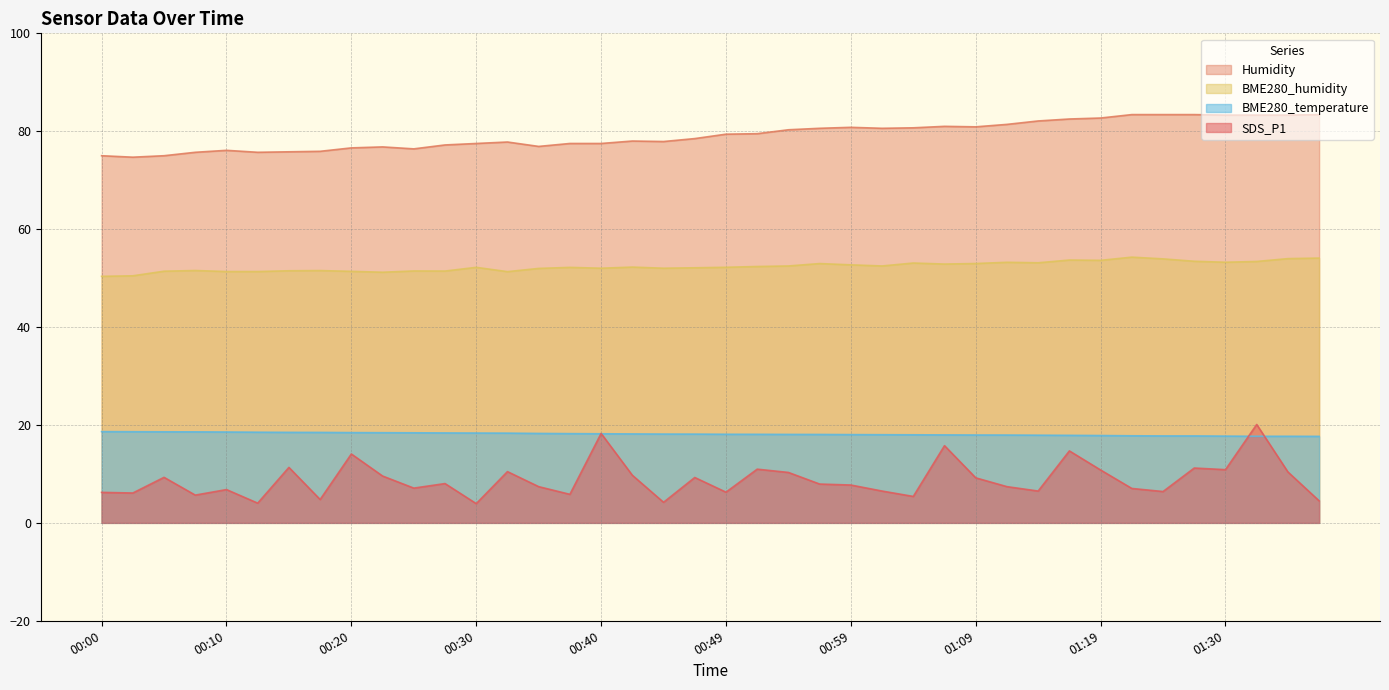

Reading left to right, extract all data points from this chart.

SDS_P1: 6.2	6.1	9.3	5.7	6.8	4.0	11.3	4.8	14.1	9.6	7.1	8.0	3.9	10.5	7.4	5.8	18.3	9.7	4.2	9.3	6.3	11.0	10.3	7.9	7.7	6.5	5.4	15.8	9.2	7.4	6.5	14.7	10.8	7.0	6.4	11.2	10.9	20.1	10.4	4.5
Humidity: 75.0	74.7	75.0	75.7	76.1	75.7	75.8	75.9	76.6	76.8	76.4	77.2	77.5	77.8	76.9	77.5	77.5	78.0	77.9	78.5	79.4	79.5	80.3	80.6	80.8	80.6	80.7	81.0	80.9	81.4	82.1	82.5	82.7	83.4	83.4	83.4	83.3	83.3	83.3	83.4
BME280_humidity: 50.4	50.5	51.4	51.5	51.3	51.3	51.5	51.5	51.4	51.2	51.5	51.4	52.2	51.3	52.0	52.2	52.0	52.2	52.0	52.1	52.2	52.4	52.5	53.0	52.7	52.5	53.1	52.9	53.0	53.2	53.1	53.7	53.6	54.3	53.9	53.4	53.2	53.4	54.0	54.1
BME280_temperature: 18.6	18.6	18.6	18.6	18.6	18.5	18.5	18.5	18.4	18.4	18.4	18.4	18.4	18.3	18.3	18.2	18.2	18.2	18.1	18.1	18.1	18.1	18.1	18.1	18.0	18.0	18.0	18.0	17.9	17.9	17.9	17.9	17.8	17.8	17.8	17.8	17.7	17.7	17.7	17.7